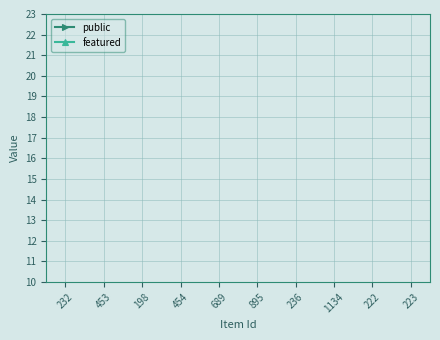

Is it true that public equals 0 at 232?

False